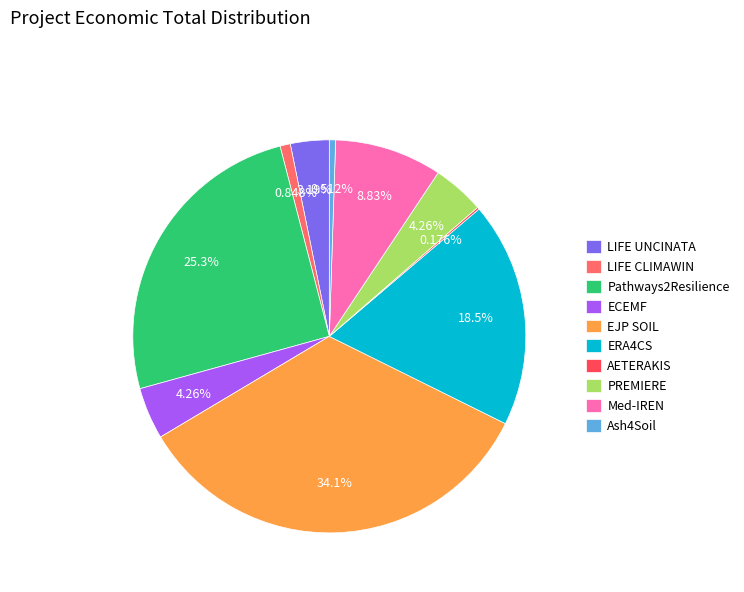

Is it true that Pathways2Resilience is 25% of the pie?

True